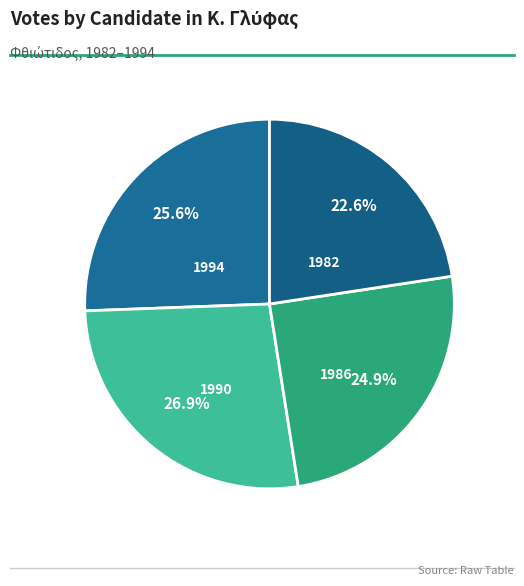

Rank the categories by value from lowest to highest.

1982, 1986, 1994, 1990